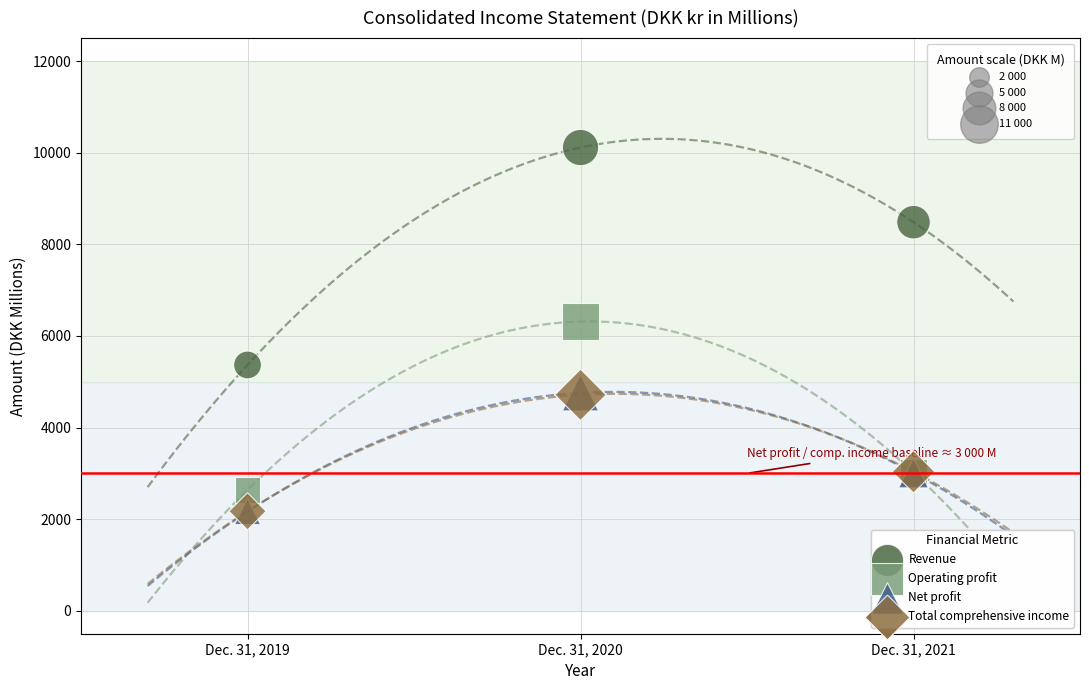

Which series has the widest spread of Y values?

Revenue